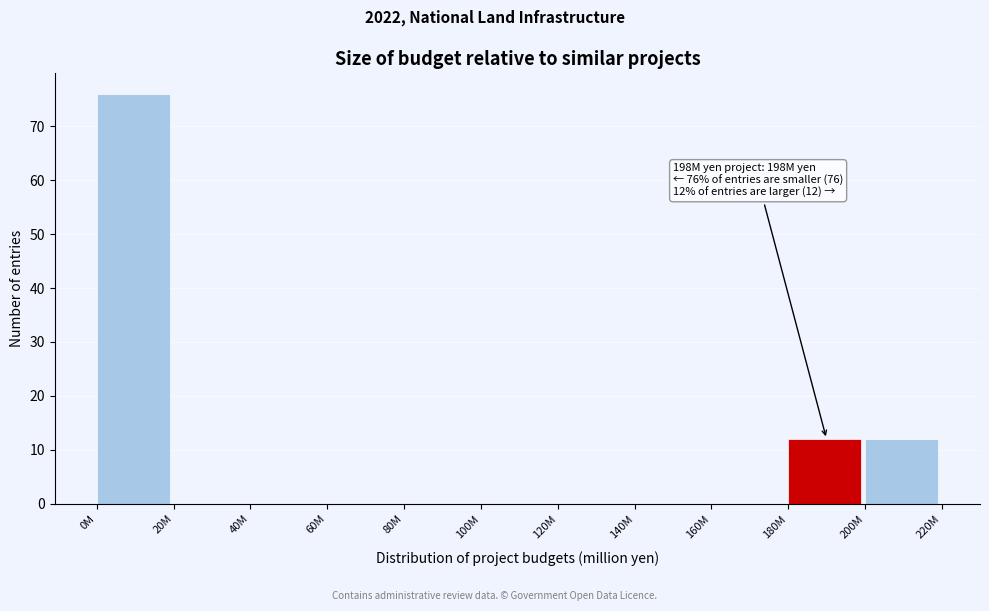

Reading left to right, extract all data points from this chart.

0M=76	20M=0	40M=0	60M=0	80M=0	100M=0	120M=0	140M=0	160M=0	180M=12	200M=12